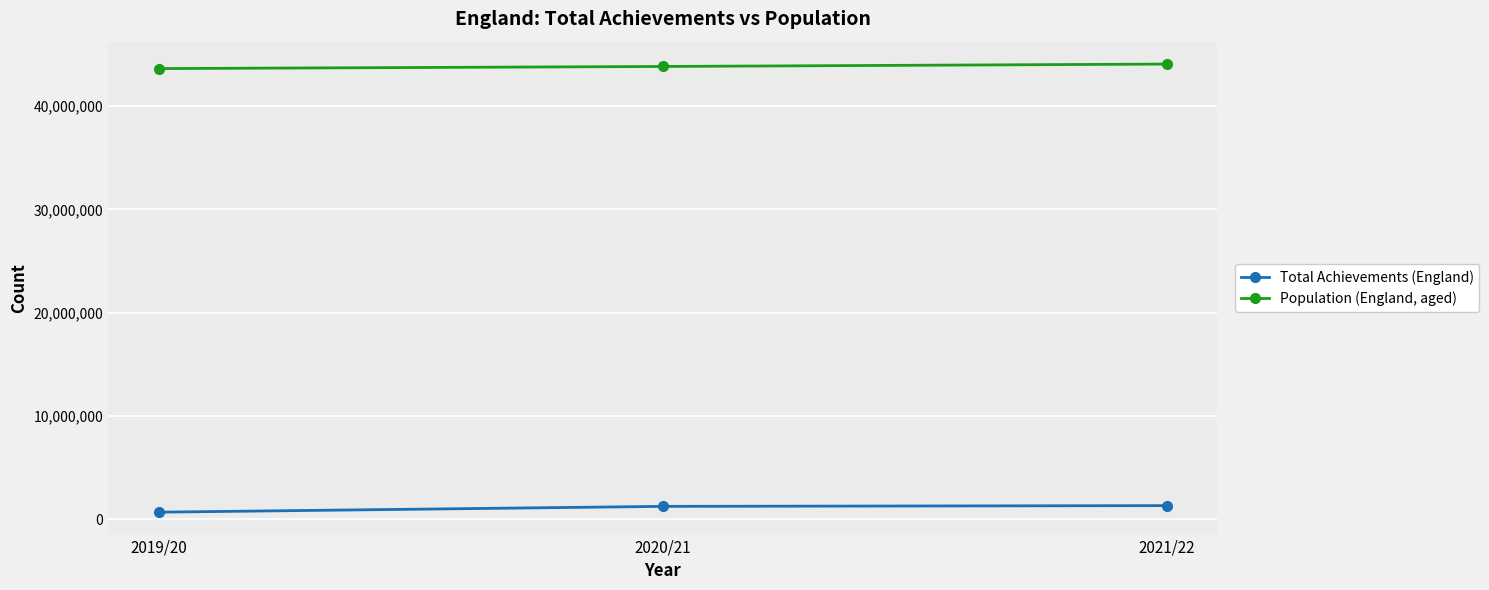

What is the label of the 2nd point from the right?

2020/21